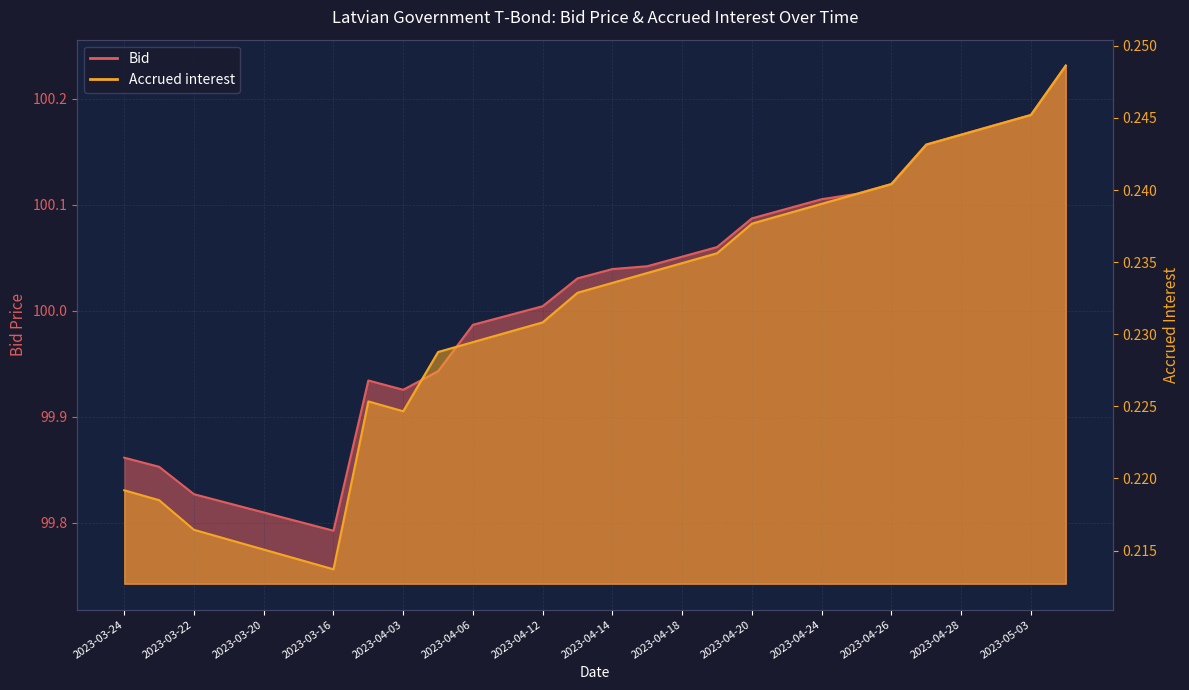

What is the label of the 11th point from the left?

2023-04-06